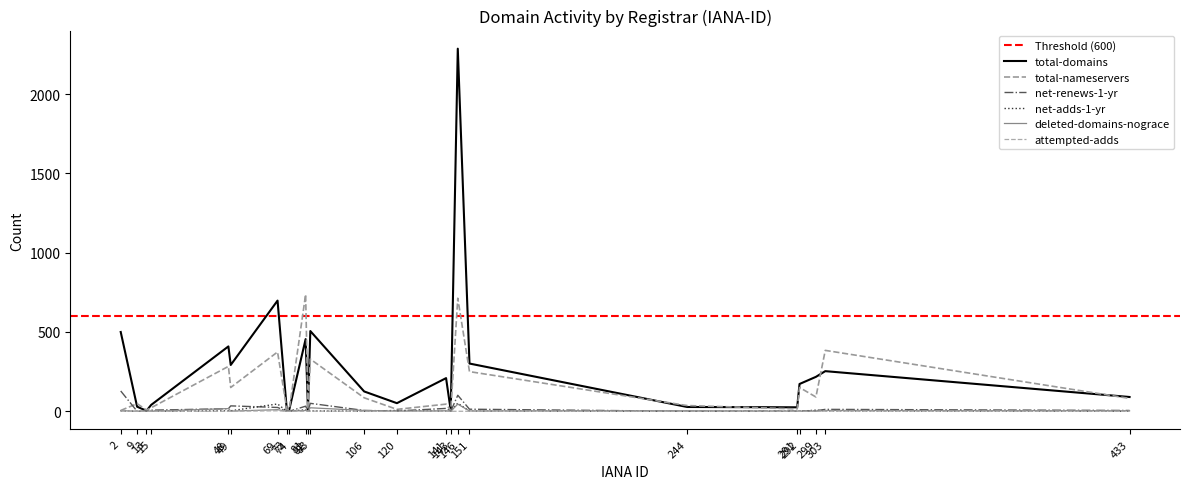

Which series has the largest range (max minus min)?

total-domains